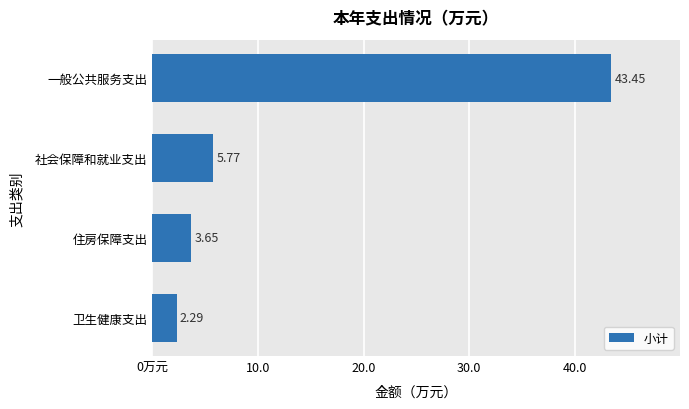

Are the bars horizontal?

Yes